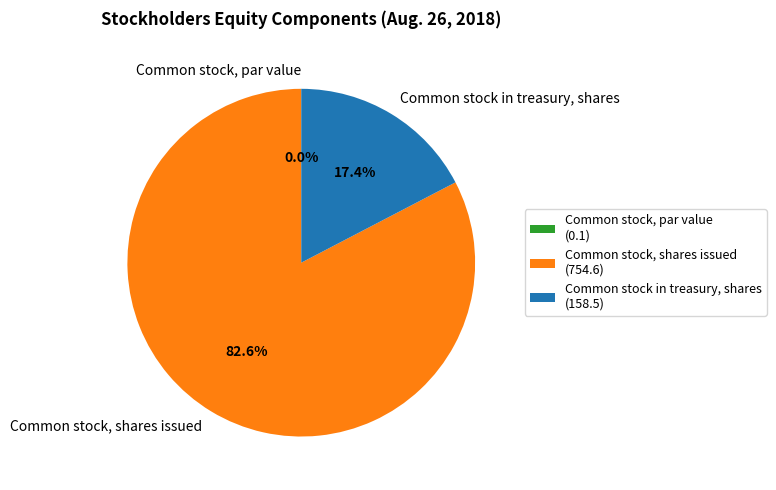

Is there any slice that represents more than half of the pie?

Yes